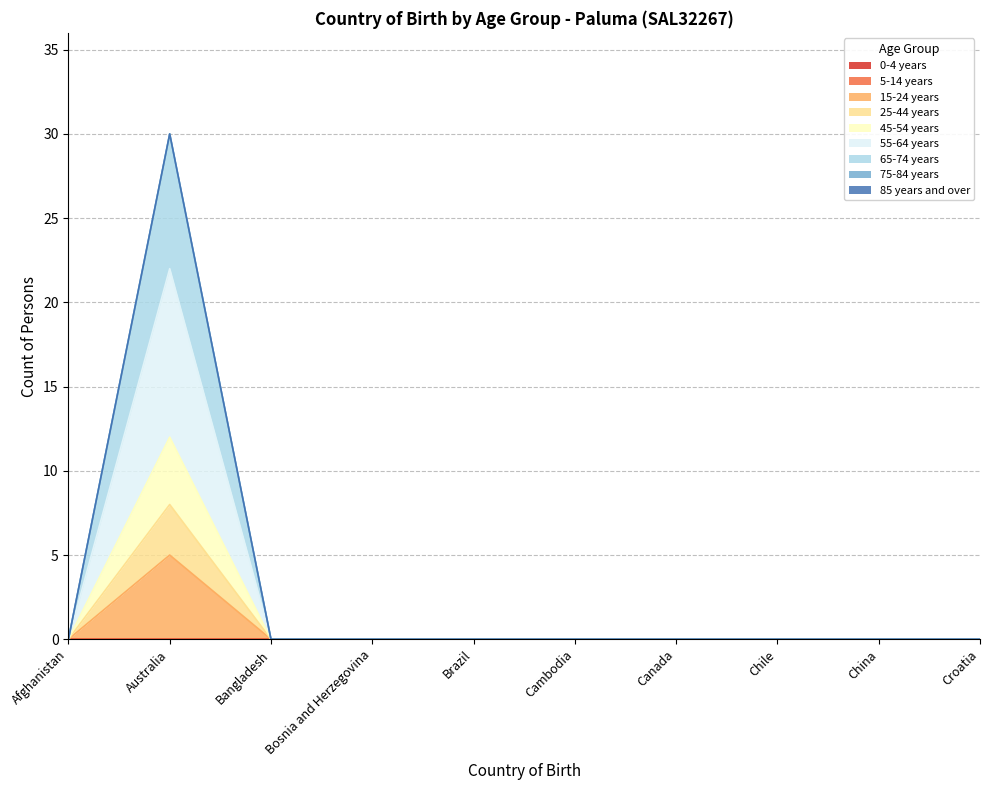

What is the label of the 3rd point from the left?

Bangladesh